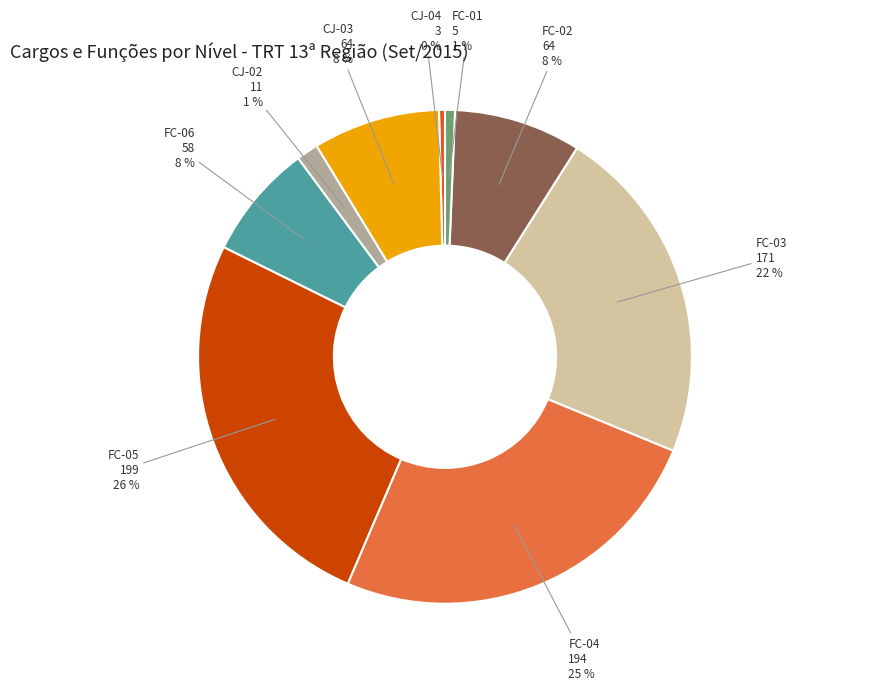

Does any single category account for the majority?

No